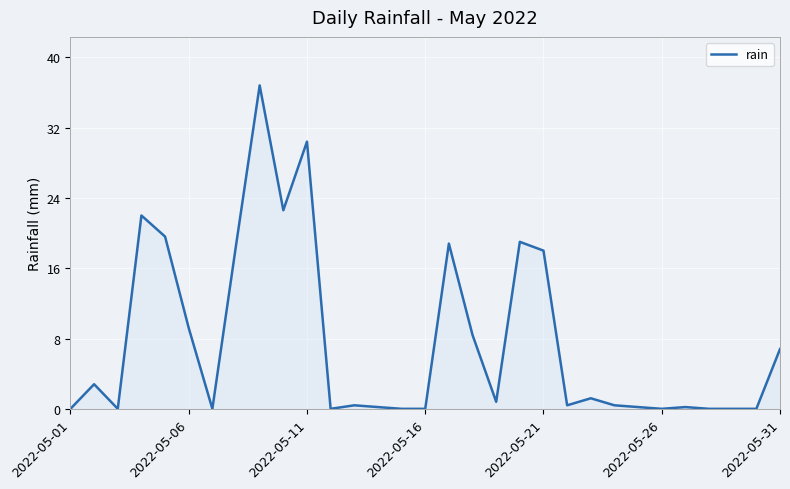

What is the difference between the maximum and minimum values?

36.8